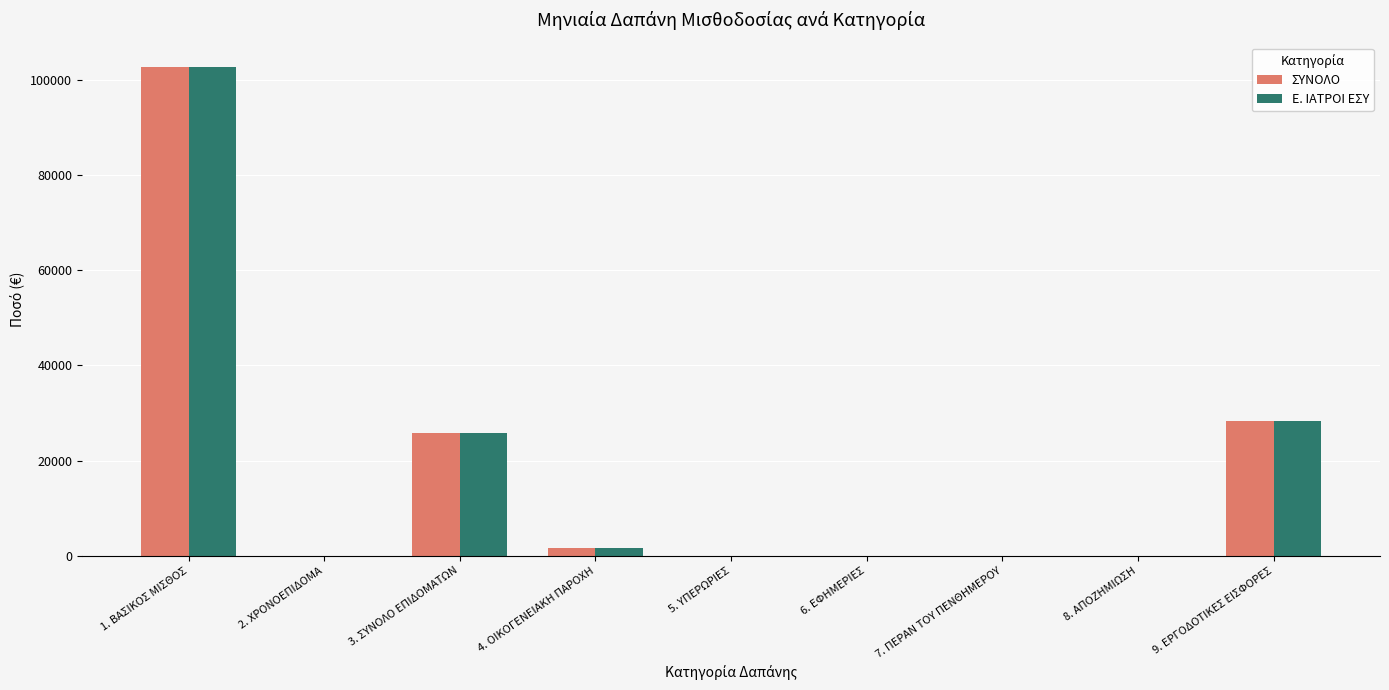

Which label corresponds to the largest value in the chart?

1. ΒΑΣΙΚΟΣ ΜΙΣΘΟΣ